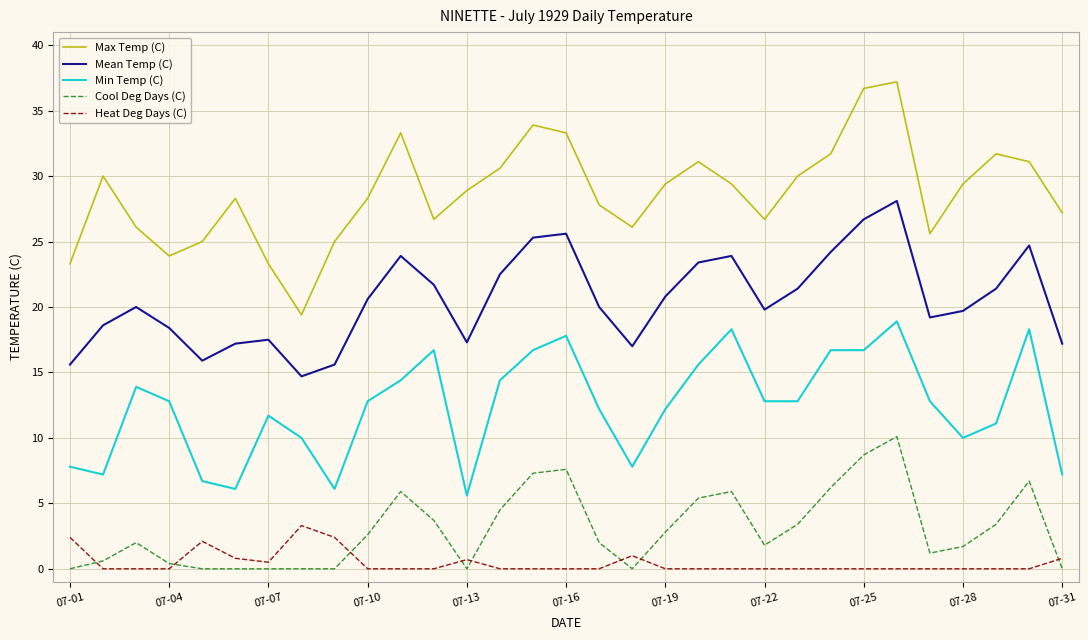

True or false: Max Temp (C) and Min Temp (C) intersect in this chart.

False